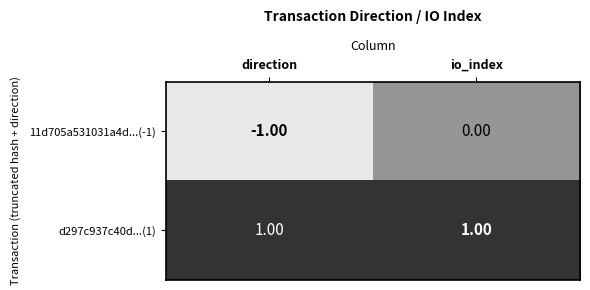

Count the number of categories in the chart.

2